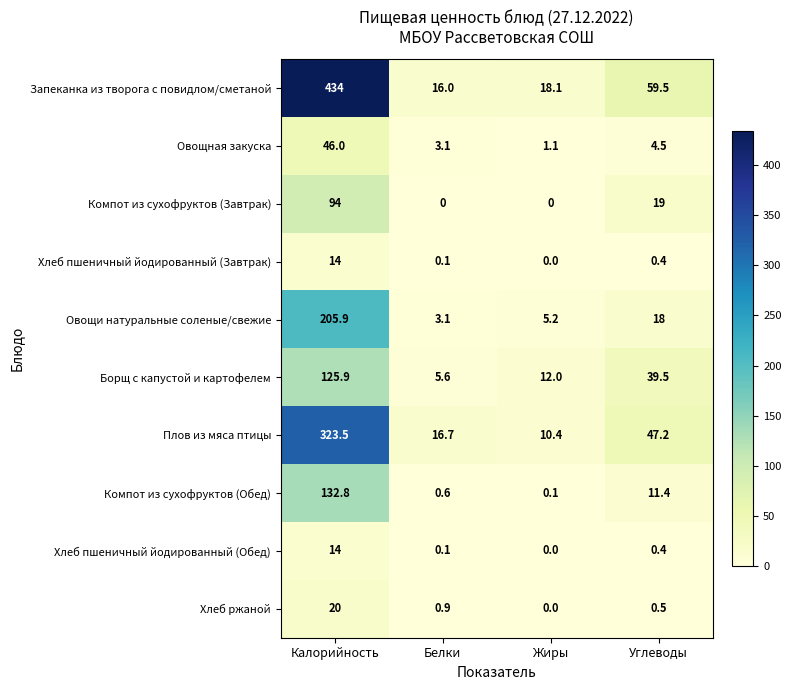

Rank the categories by Запеканка из творога с повидлом/сметаной value from lowest to highest.

Белки, Жиры, Углеводы, Калорийность